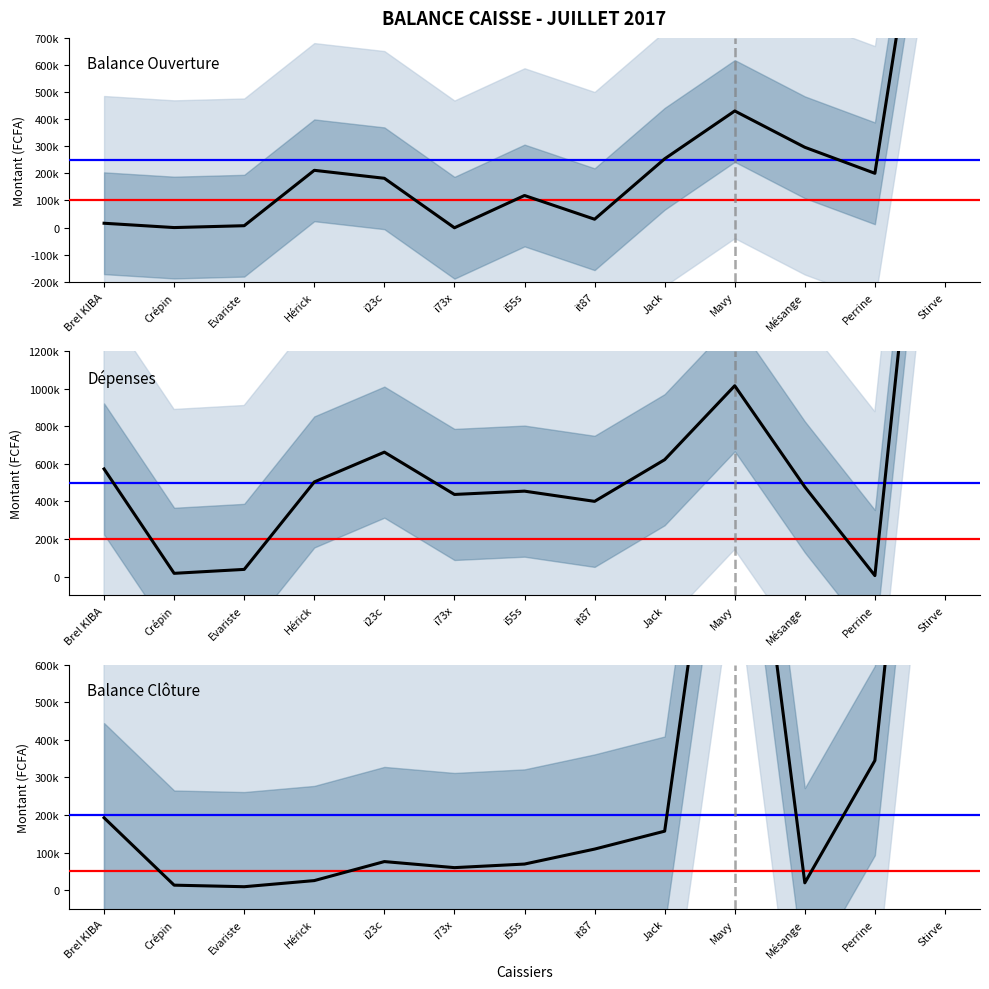

The value of Balance au 01 Juillet 2017 at Stirve is 618889. True or false?

False